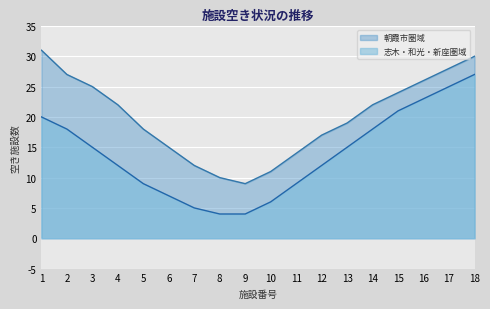

Is the value of 志木・和光・新座圏域 at 12 greater than the value of 朝霞市圏域 at 4?

No